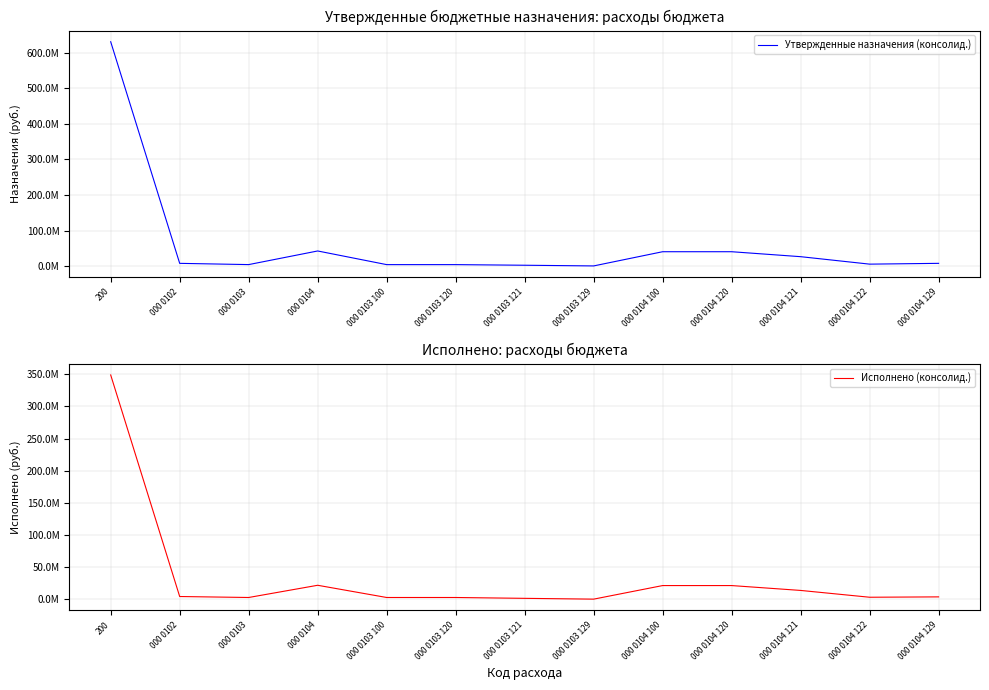

At which label does Исполнено (консолид.) reach its peak?

200